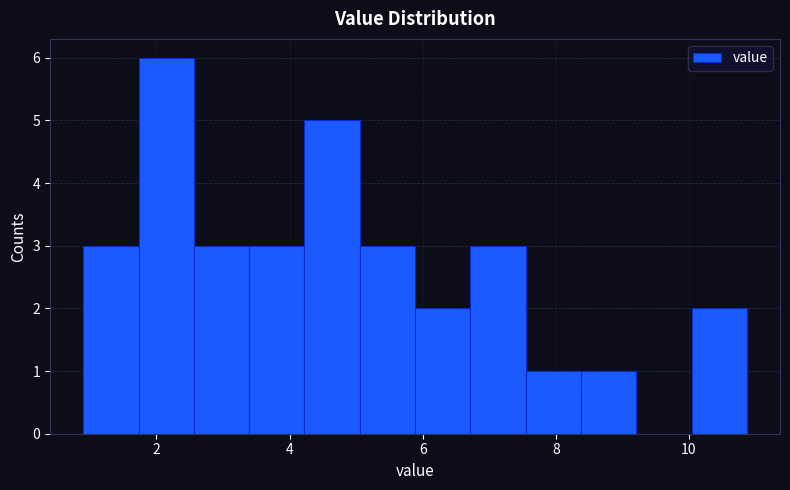

Reading left to right, transcribe this chart: for each bar, give the range it covers on the x-axis and its height. Neither the bar edges nor the heights are printed on the chart, so give them approximately, as read against the axes.

1.0 to 1.8: 3
1.8 to 2.6: 6
2.6 to 3.4: 3
3.4 to 4.2: 3
4.2 to 5.0: 5
5.0 to 5.8: 3
5.8 to 6.8: 2
6.8 to 7.6: 3
7.6 to 8.4: 1
8.4 to 9.2: 1
9.2 to 10.0: 0
10.0 to 10.8: 2